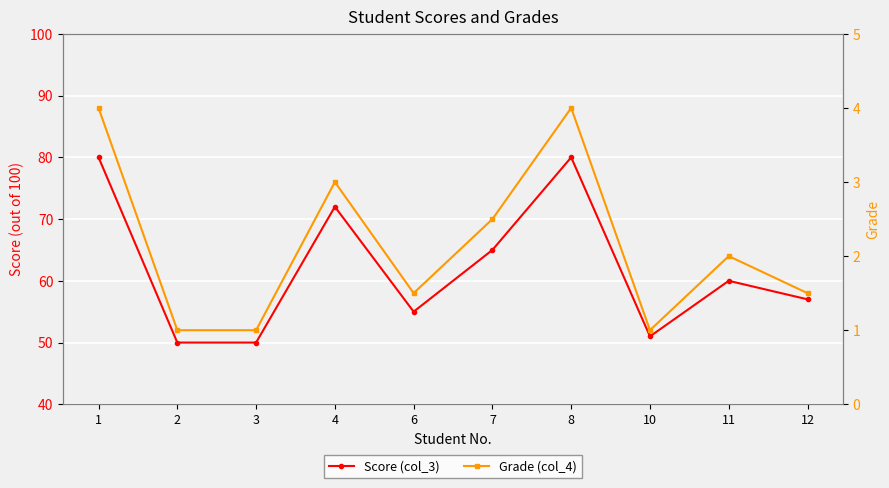

The value of Grade (col_4) at 11 is 0.6. True or false?

False